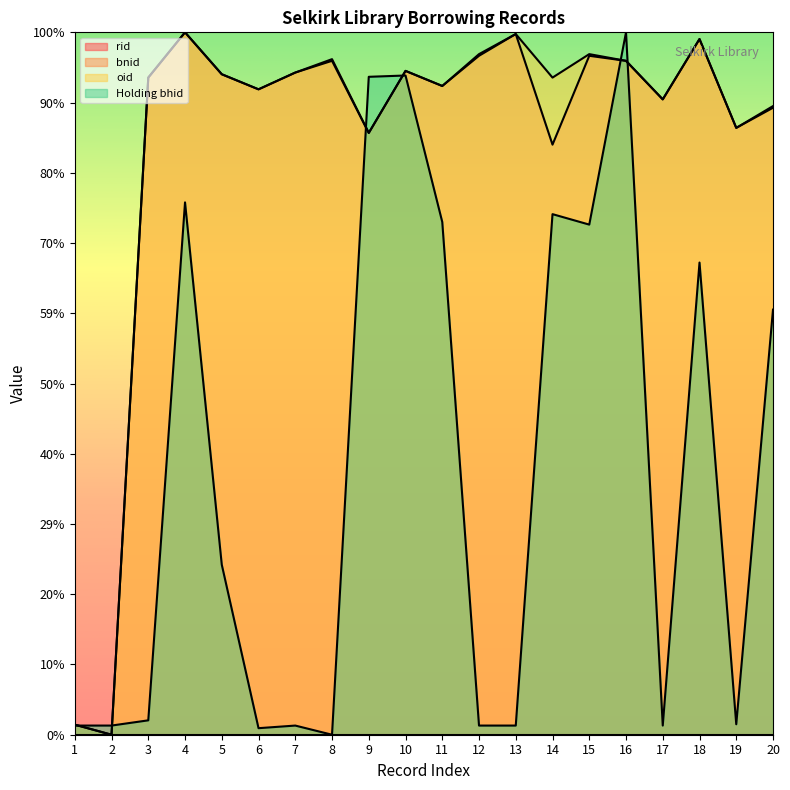

Which series ends up on top after the final intersection of Holding bhid and oid?

oid